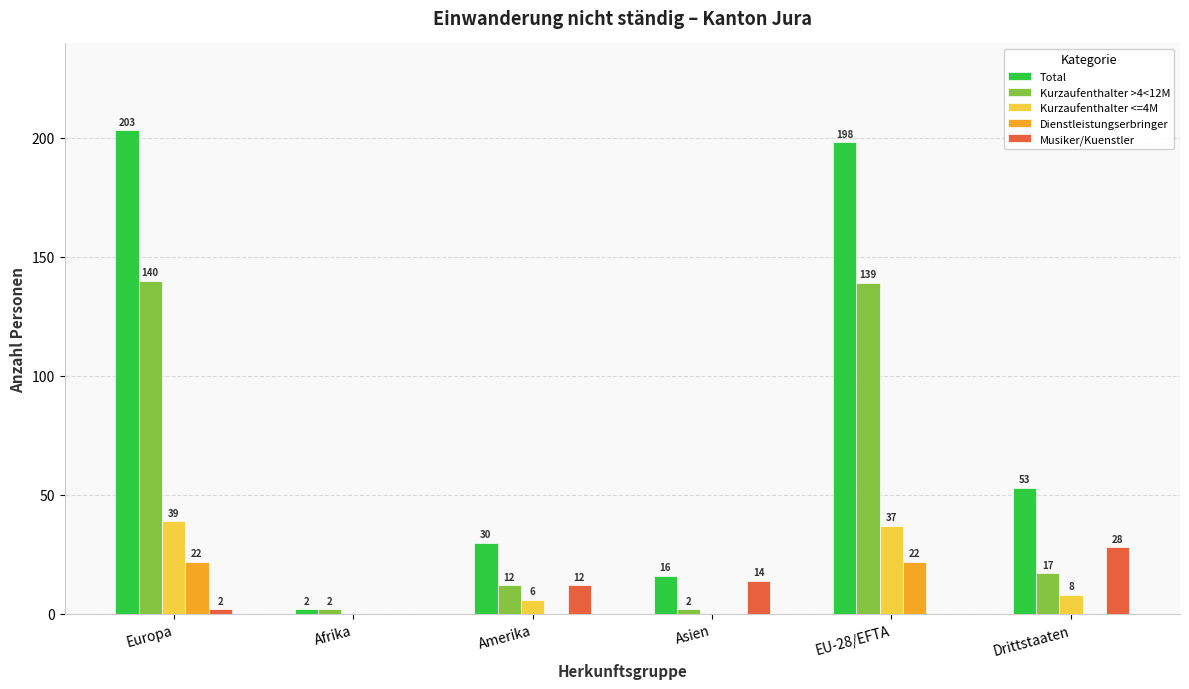

What value does the Dienstleistungserbringer series have at Europa?

22